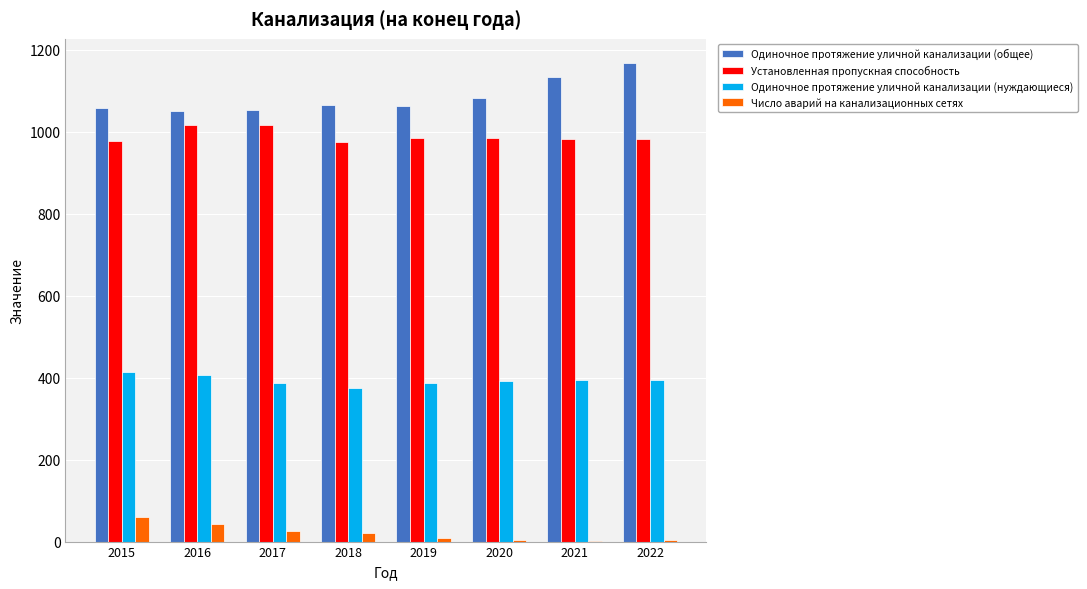

What is the sum of all Одиночное протяжение уличной канализации (нуждающиеся) values?

3149.9